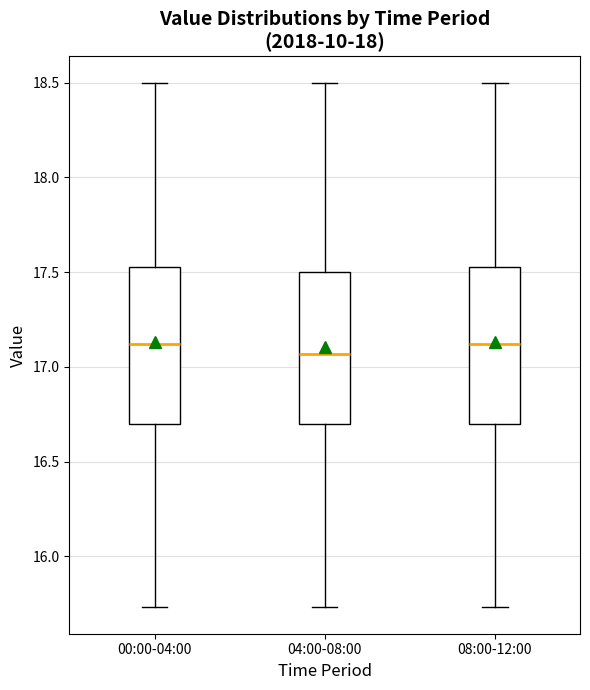

Which box has the lowest median line?

04:00-08:00